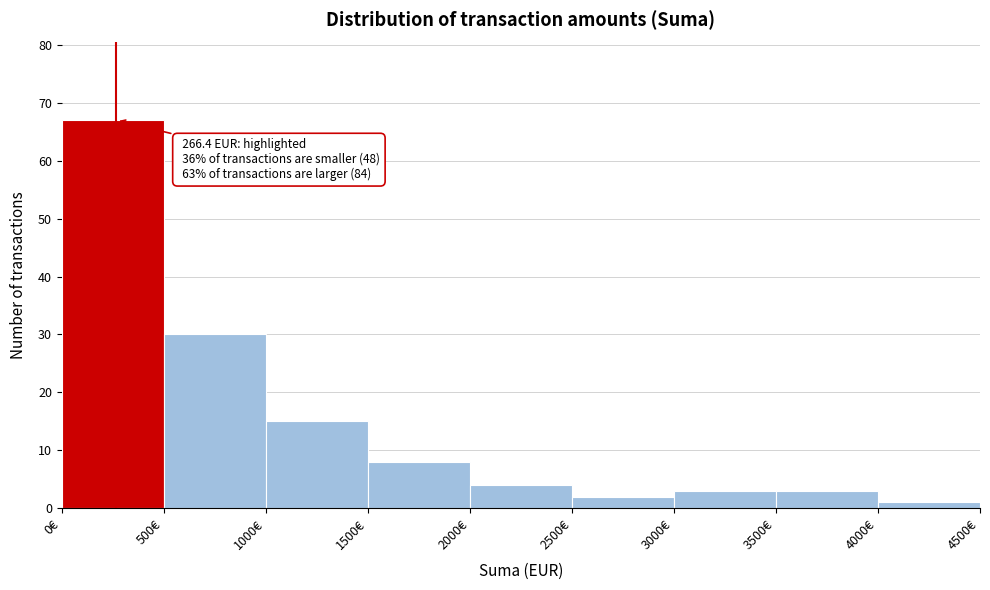

Which range on the x-axis has the tallest bar?

0 to 500